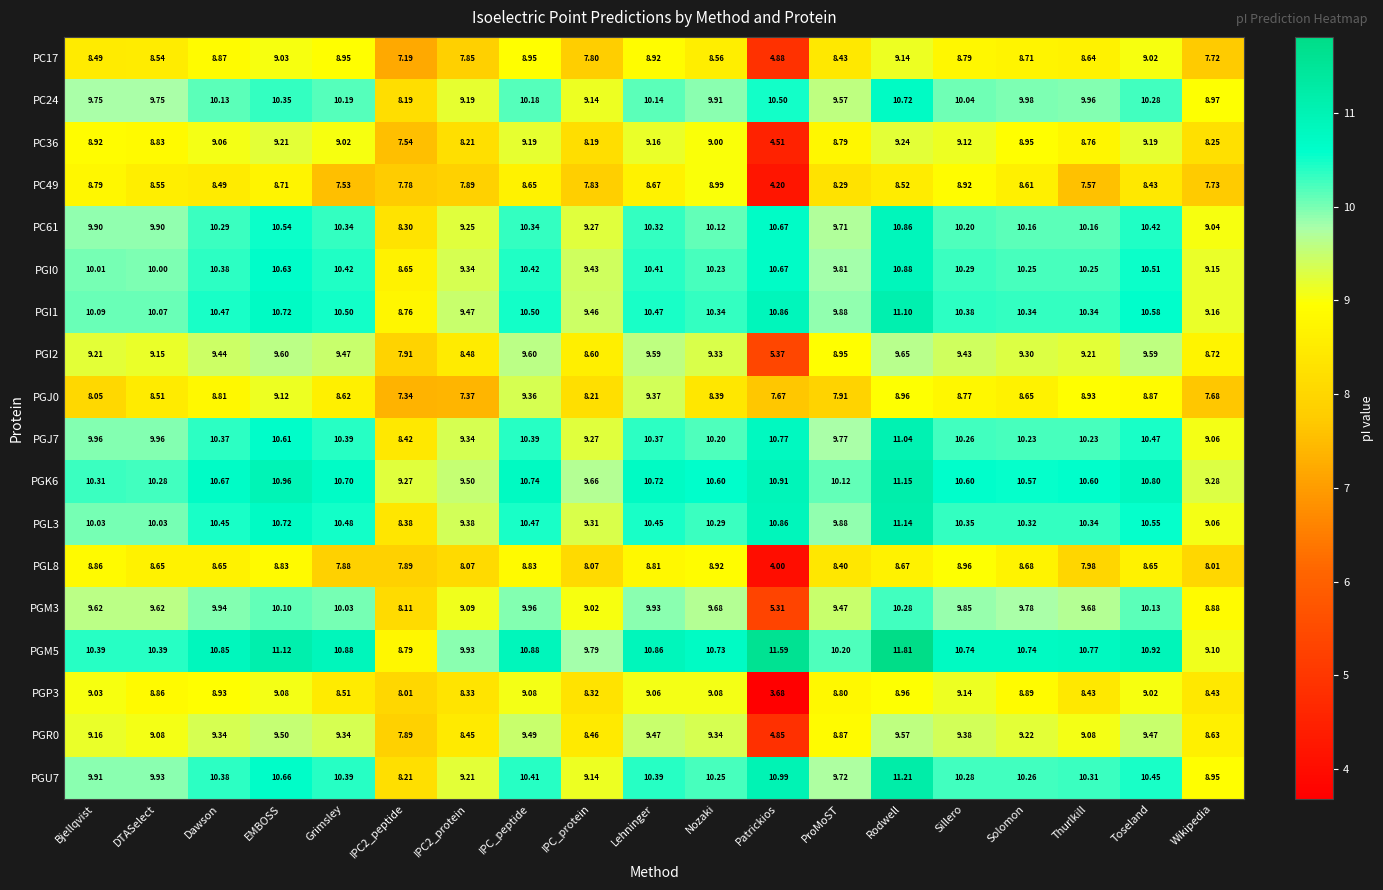

At which category does the chart reach its minimum across all series?

Patrickios